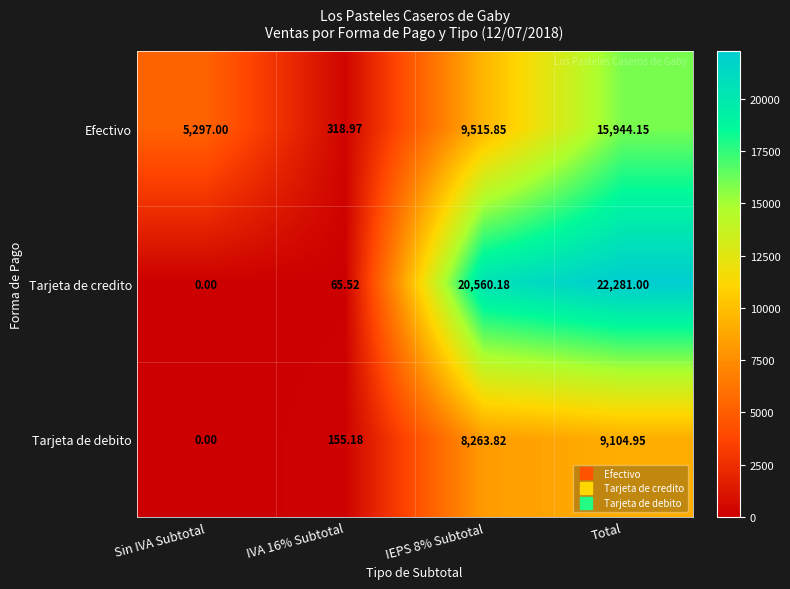

At which category is the sum across all series the highest?

Total